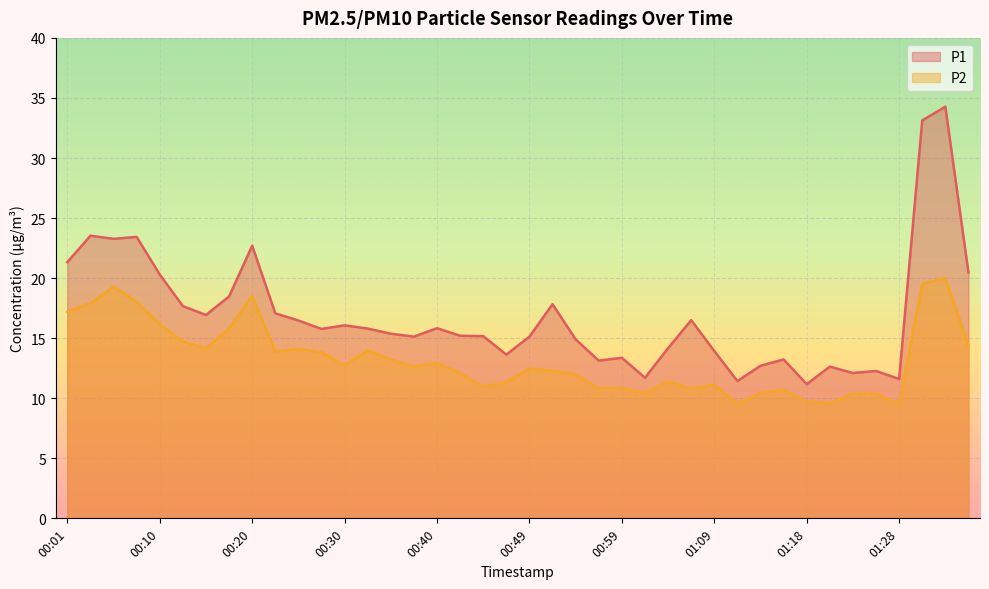

Does the chart display data point markers on the line(s)?

No